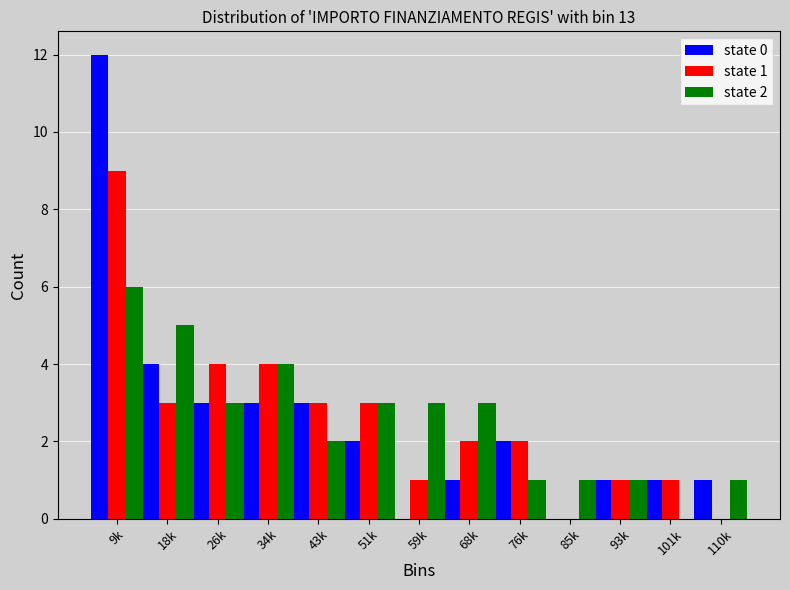

What is the total value across all series at 59k?

4